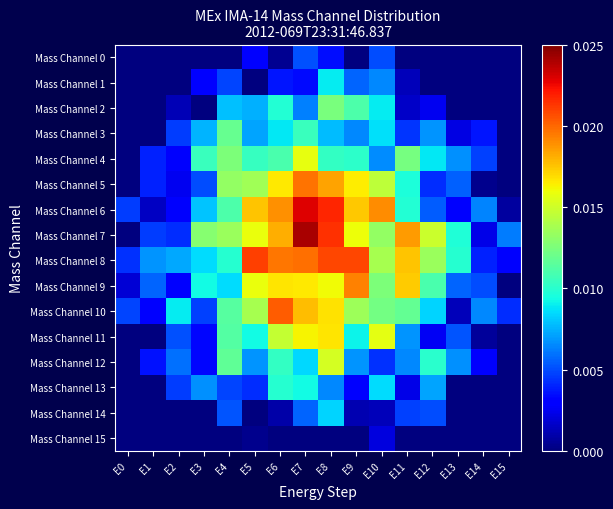

Rank the series by their maximum value, from highest to lowest.

Mass Channel 7, Mass Channel 6, Mass Channel 8, Mass Channel 10, Mass Channel 5, Mass Channel 9, Mass Channel 11, Mass Channel 4, Mass Channel 12, Mass Channel 2, Mass Channel 3, Mass Channel 13, Mass Channel 1, Mass Channel 14, Mass Channel 0, Mass Channel 15